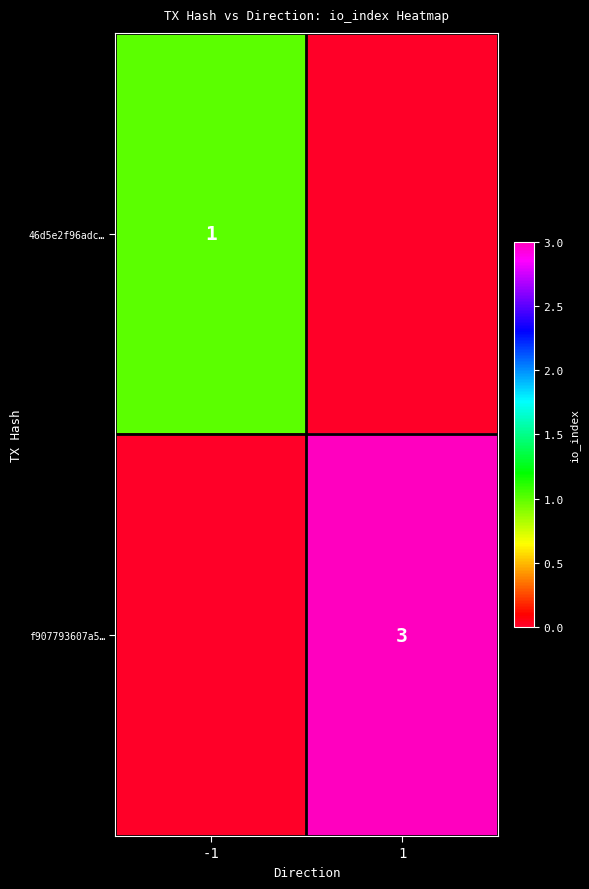

True or false: 46d5e2f96adc… has a value of 2 at -1.

False